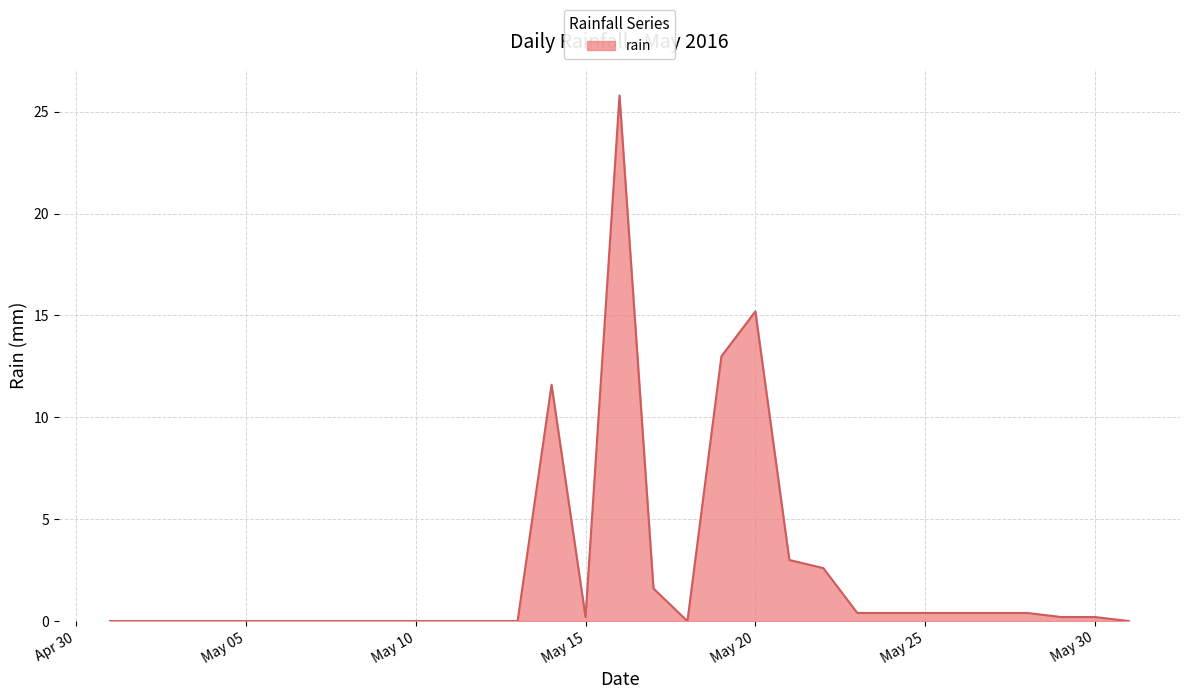

What is the greatest value displayed?

25.8